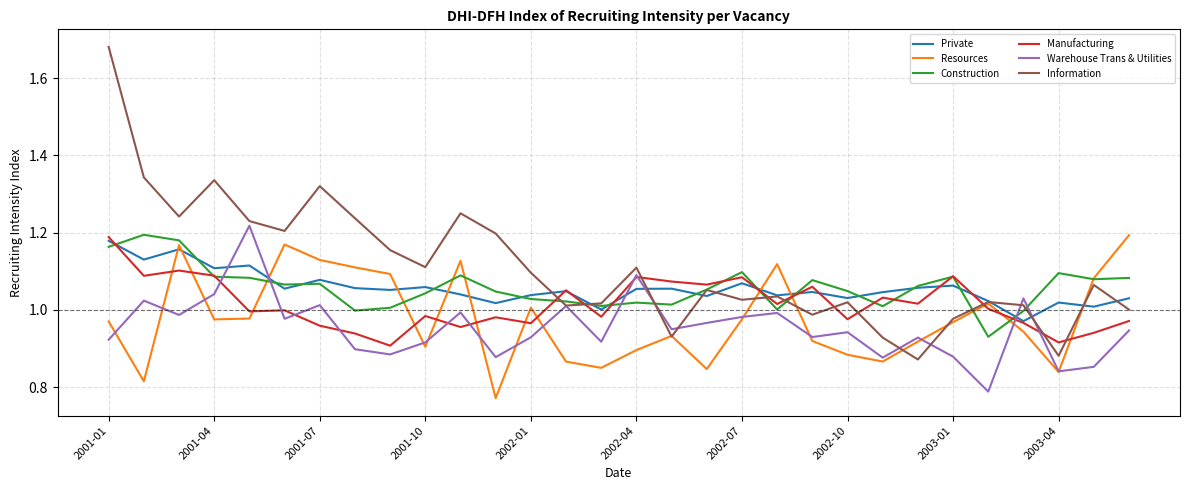

Which series has the largest range (max minus min)?

Information